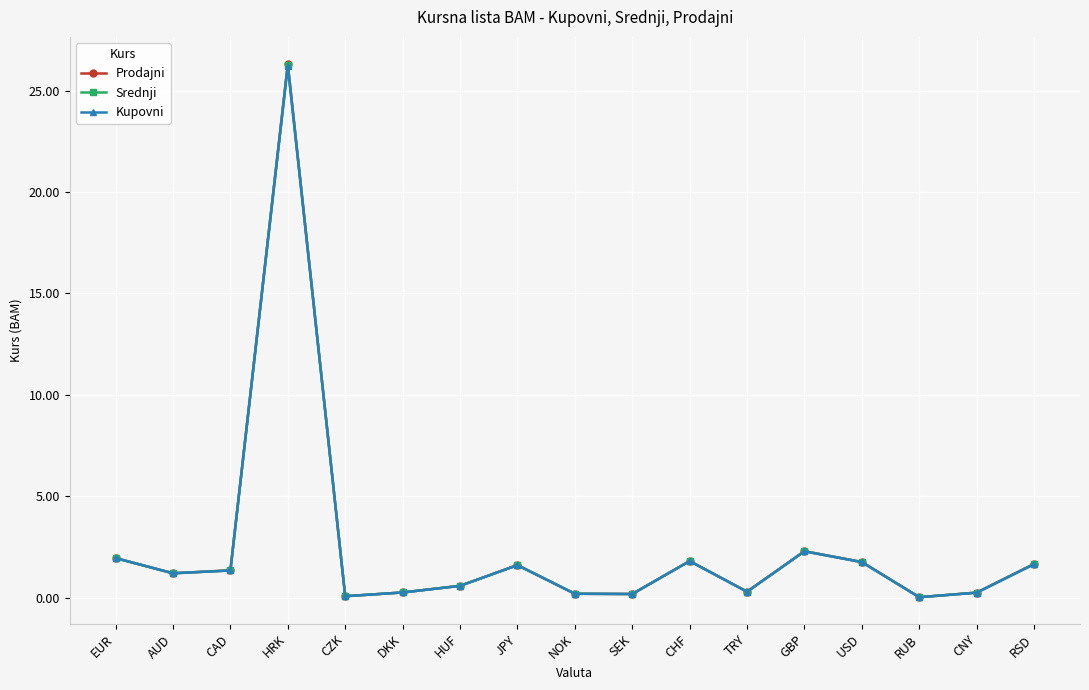

What is the difference between the maximum and minimum values in the Srednji series?

26.2